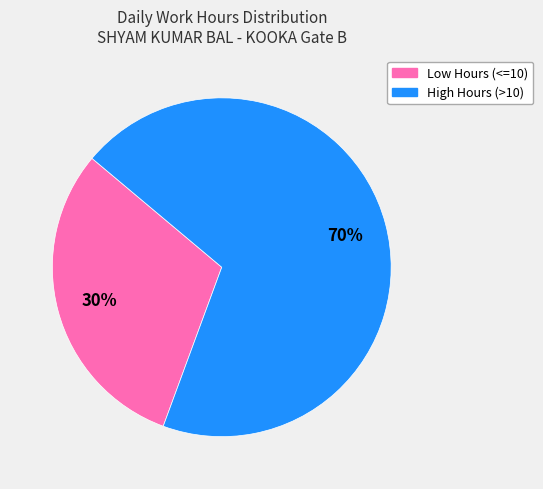

Does any single category account for the majority?

Yes